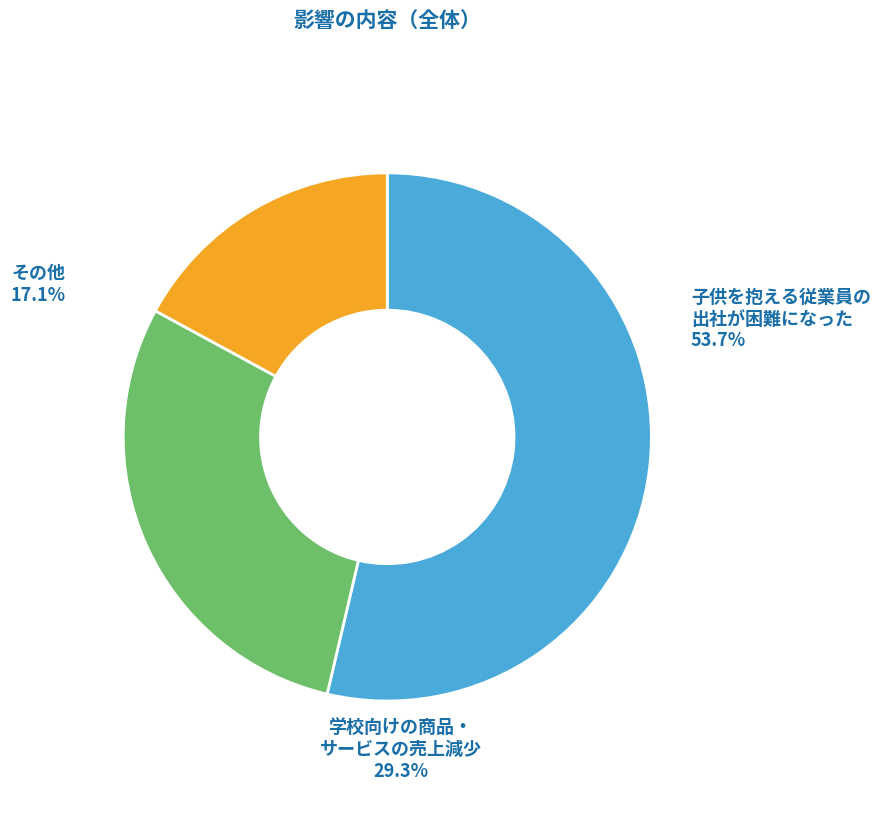

To the nearest percent, what is the combined percentage of 学校向けの商品・サービスの売上減少 and 子供を抱える従業員の出社が困難になった?

83%